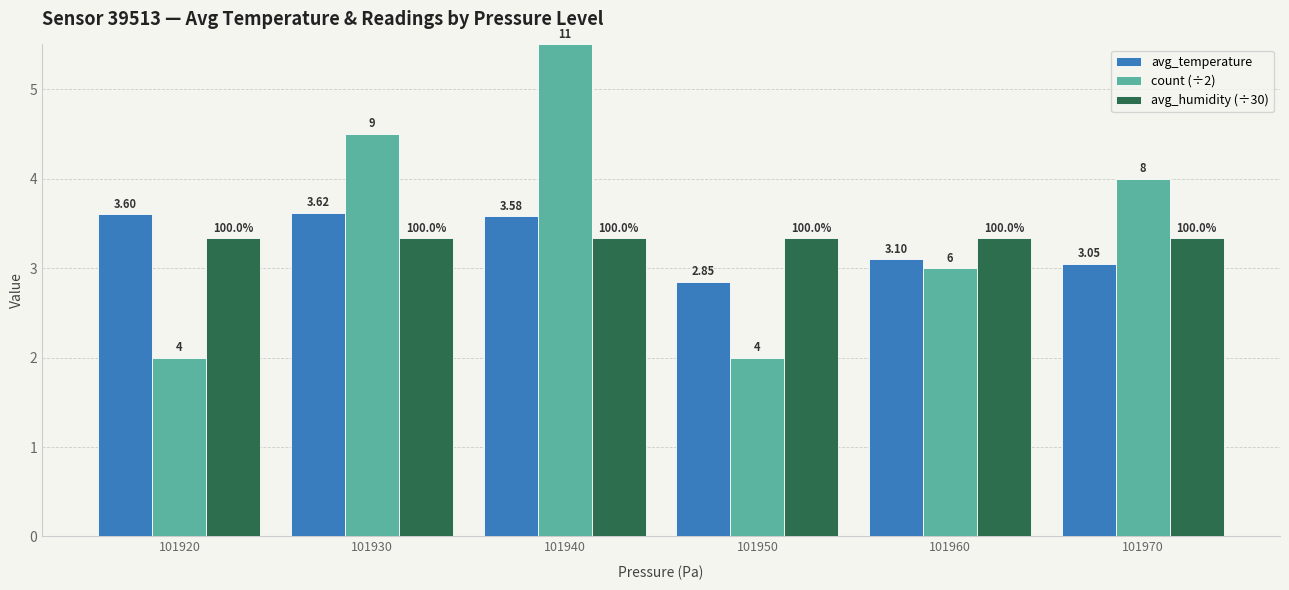

How many bars are there in each group?

3